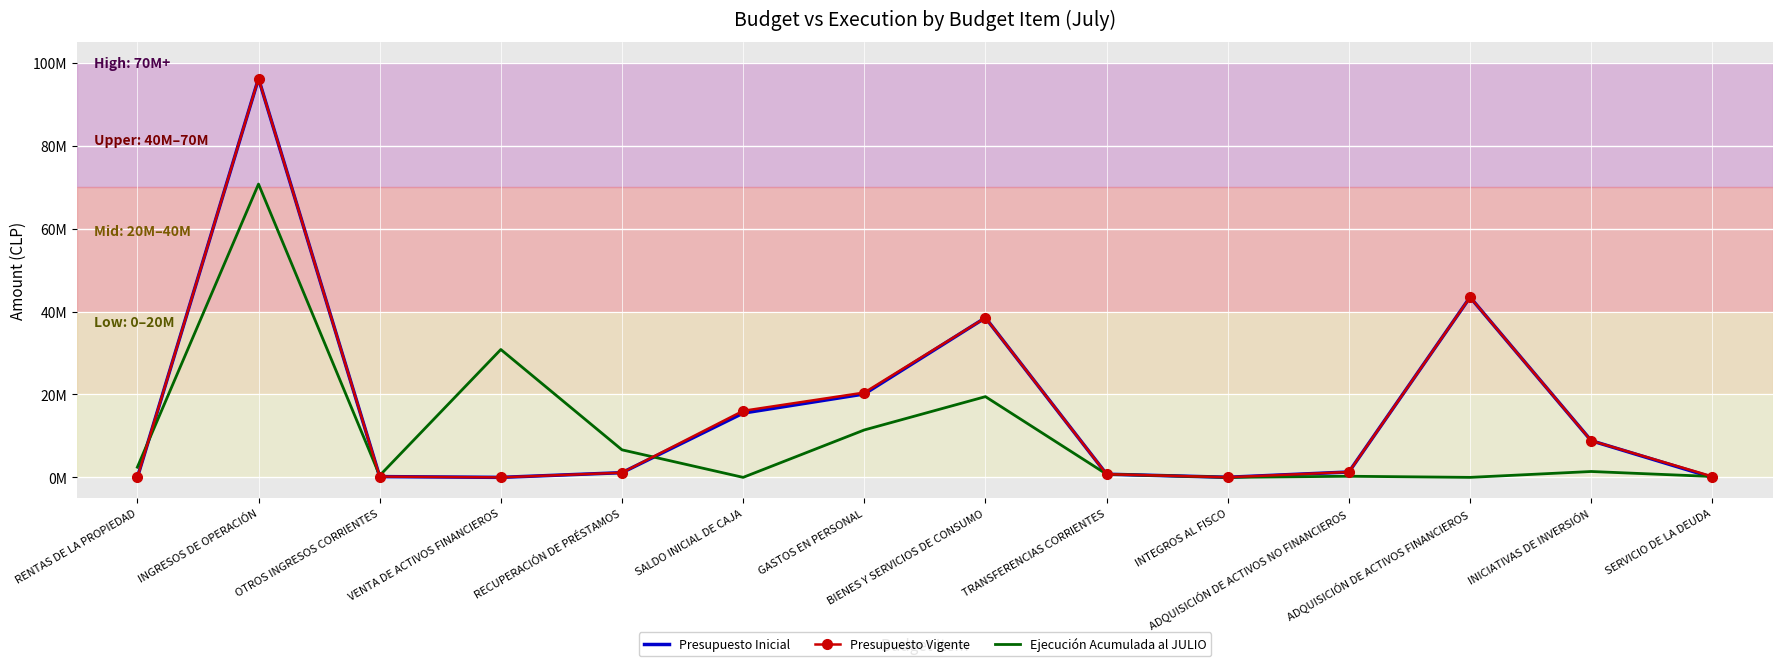

What are all the series names shown in the legend?

Presupuesto Inicial, Presupuesto Vigente, Ejecución Acumulada al JULIO